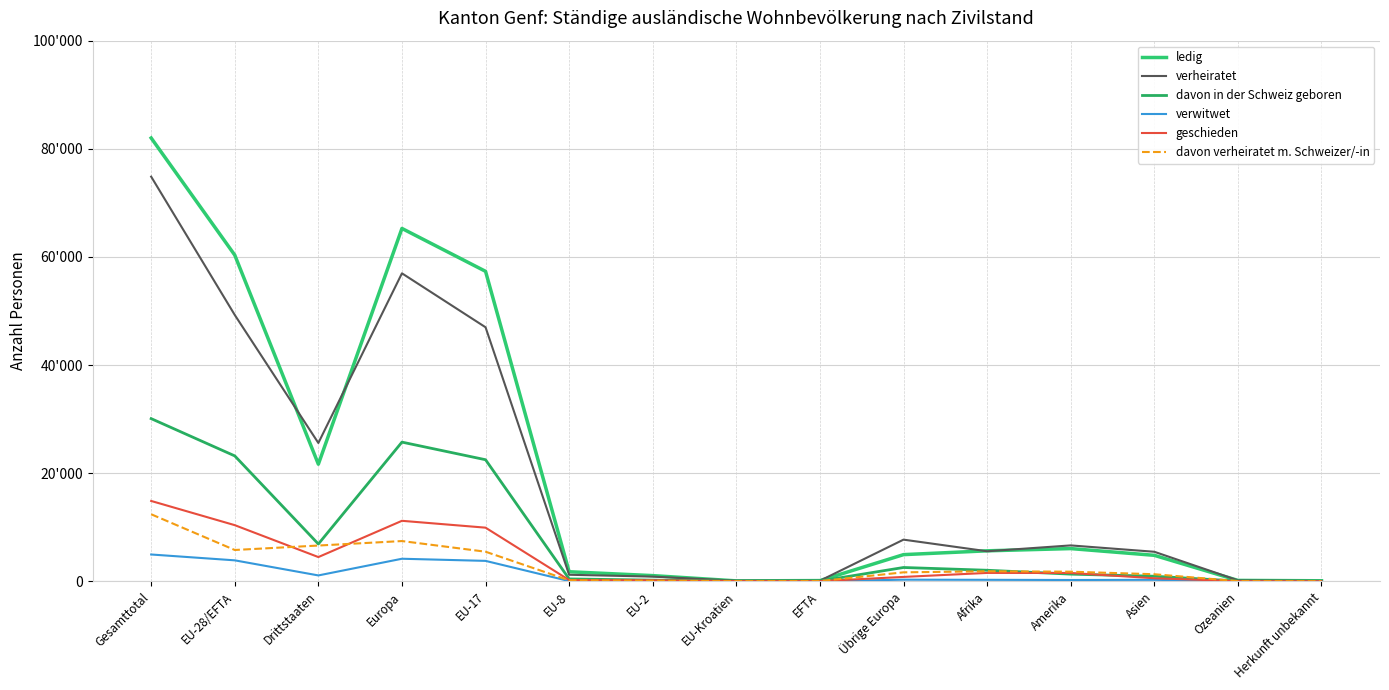

The value of geschieden at Herkunft unbekannt is 16. True or false?

False